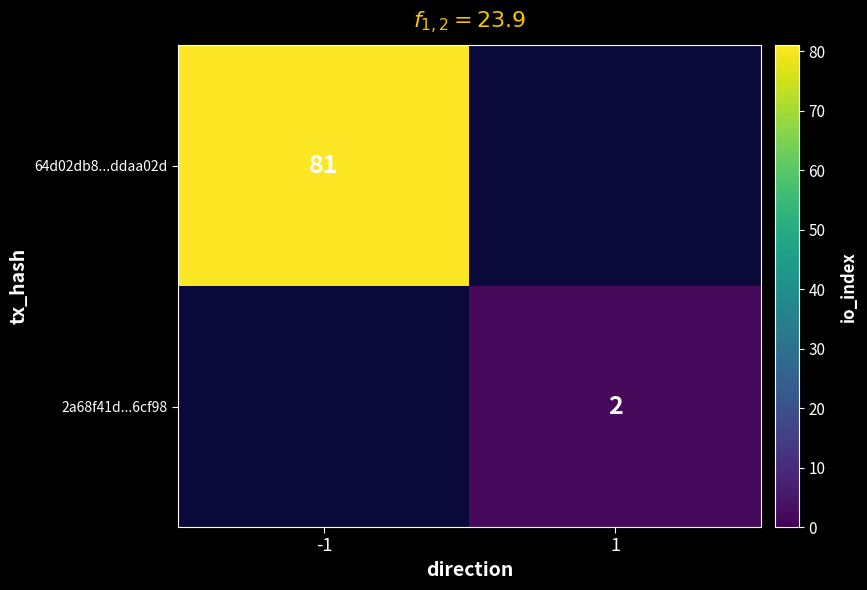

The 2a68f41d...6cf98 series shows 2.9 at 1. True or false?

False